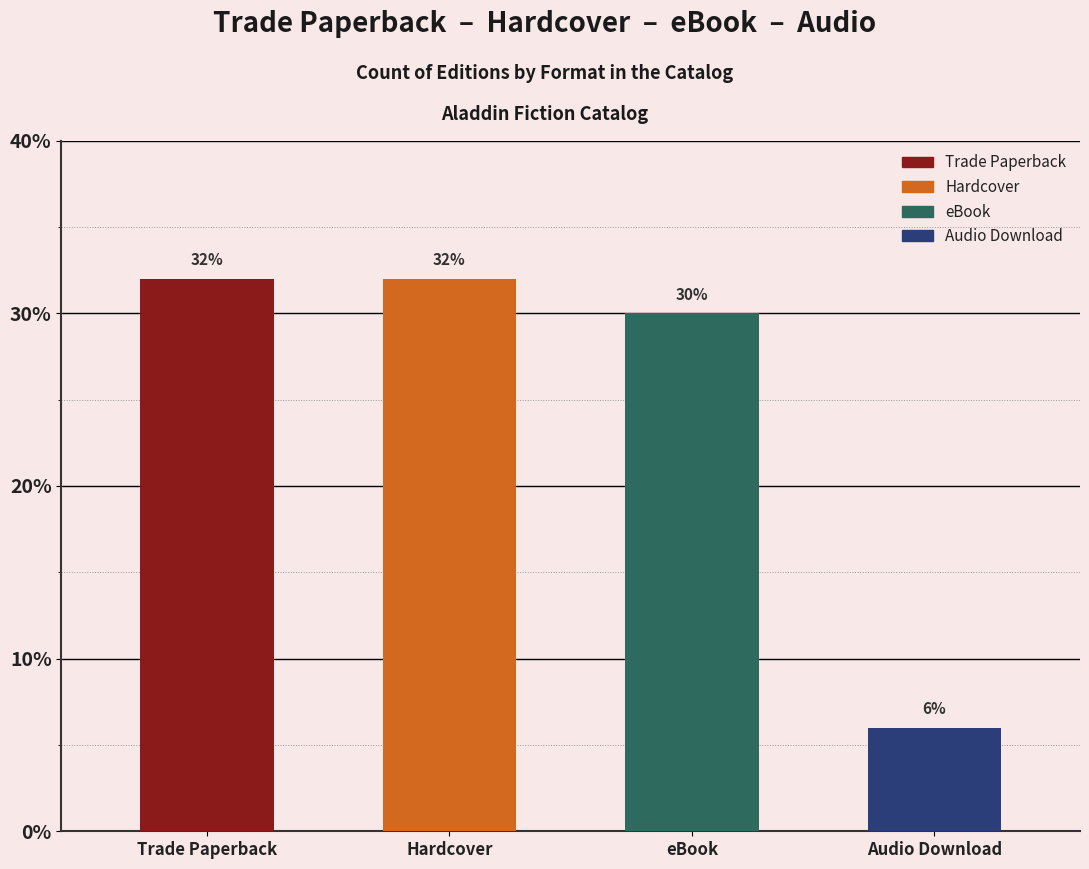

At which label is the value closest to 9?

eBook